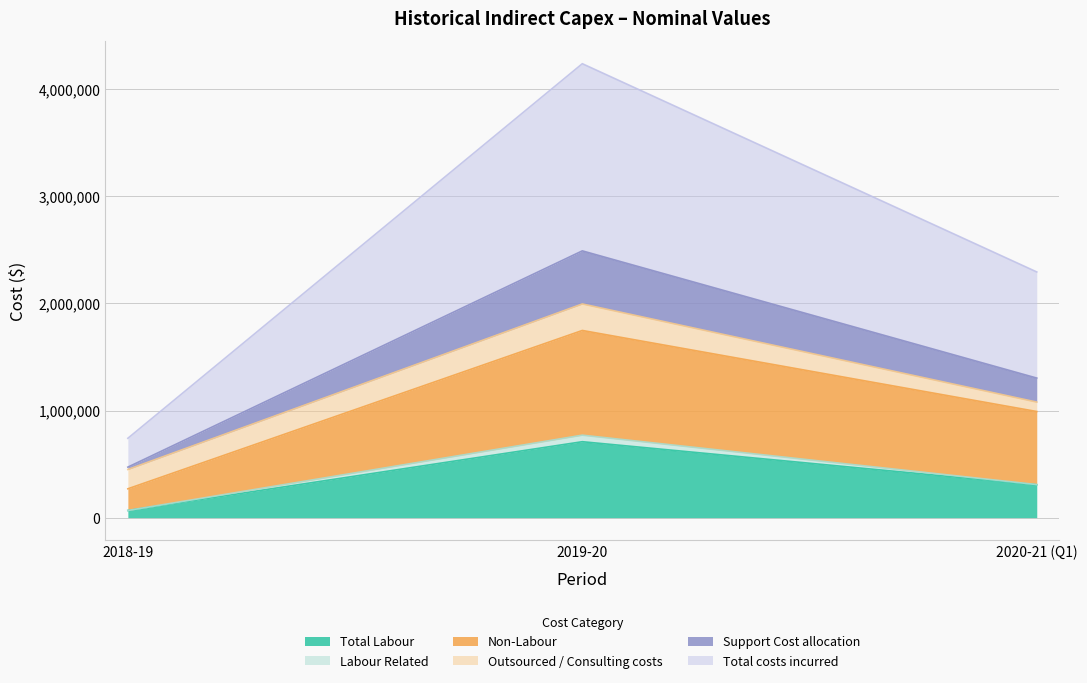

What are all the series names shown in the legend?

Total Labour, Labour Related, Non-Labour, Outsourced / Consulting costs, Support Cost allocation, Total costs incurred